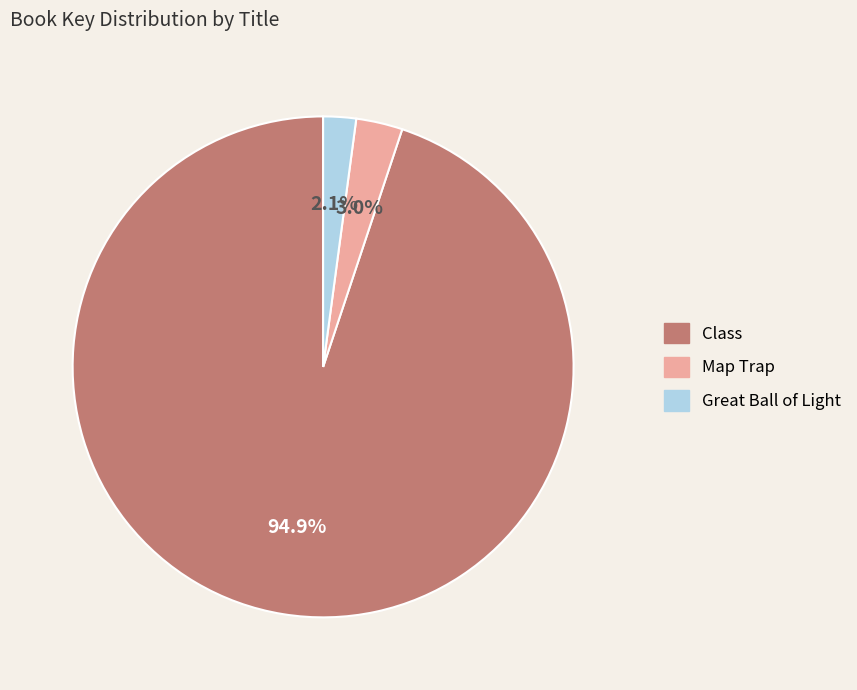

The Great Ball of Light slice represents 15% of the pie. True or false?

False